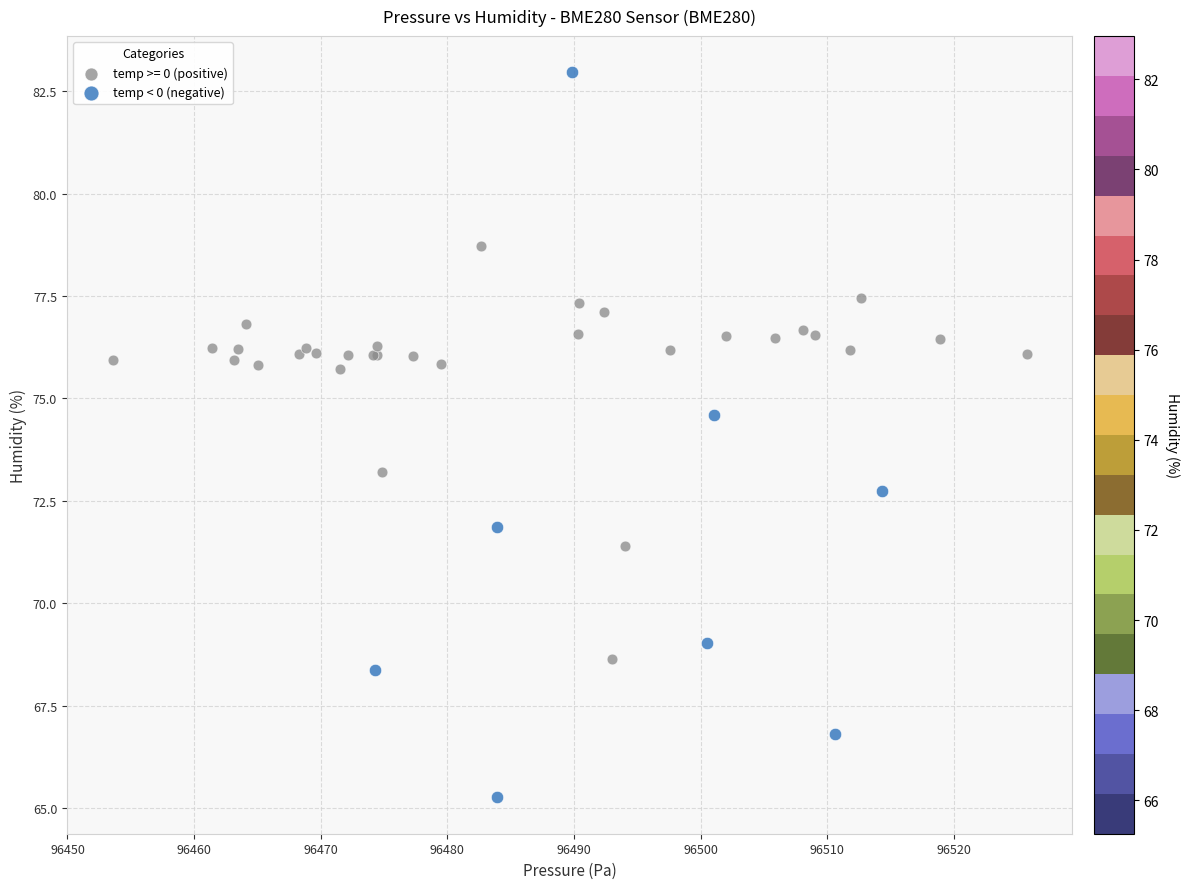

Which series reaches the maximum Y coordinate?

temp < 0 (negative)